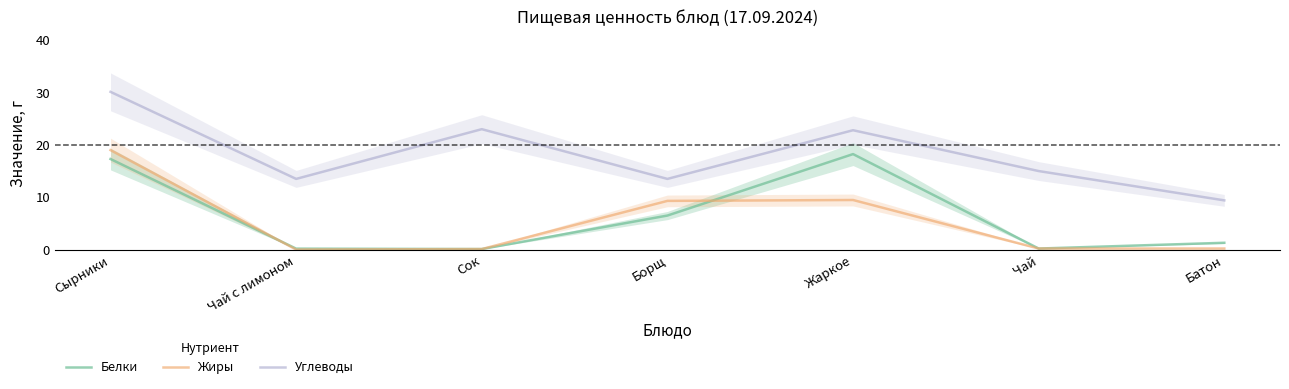

The Углеводы series shows 5.6 at Чай с лимоном. True or false?

False